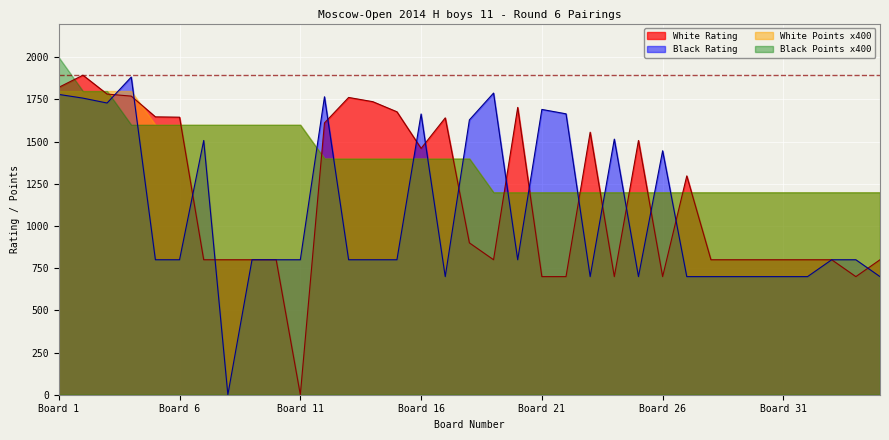

What is the maximum value shown in the chart?

2000